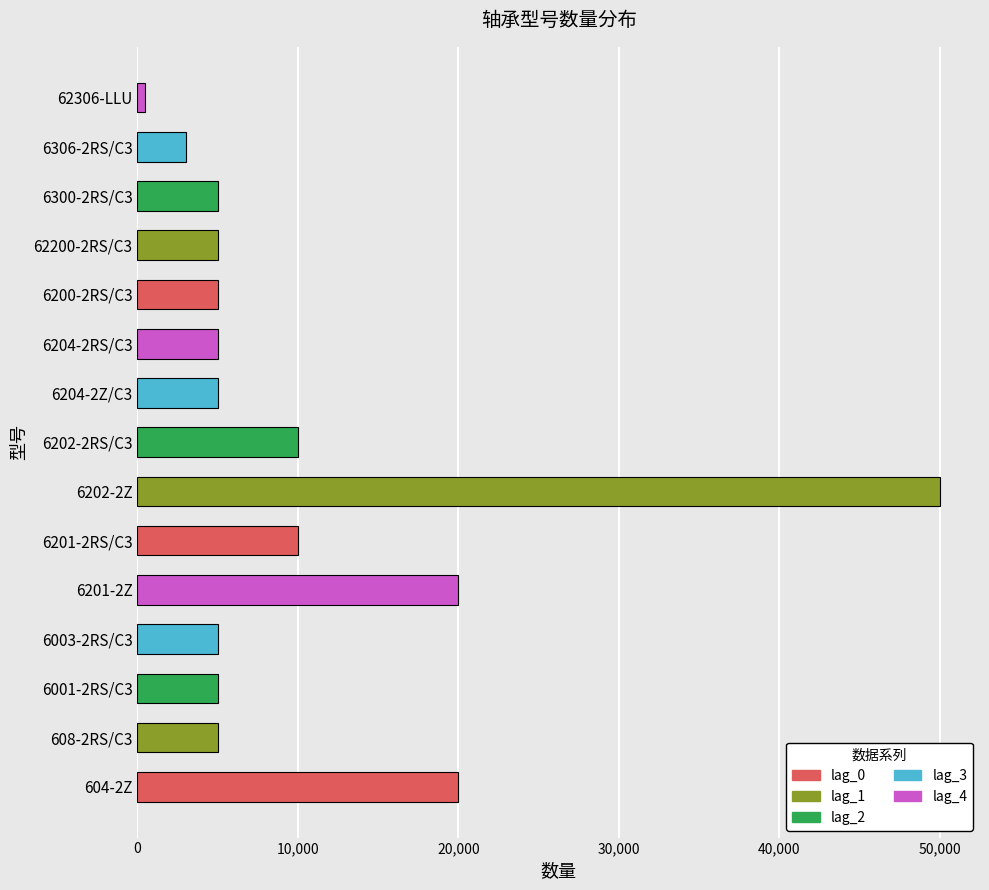

Between 6306-2RS/C3 and 608-2RS/C3, which is larger?

608-2RS/C3